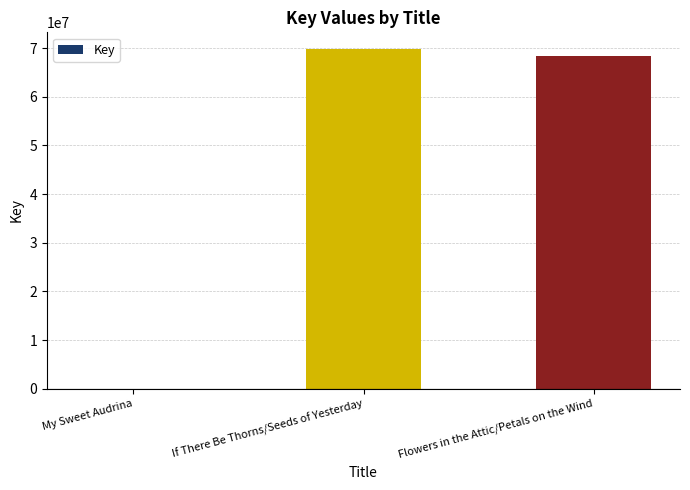

The value at My Sweet Audrina is 1538. True or false?

True